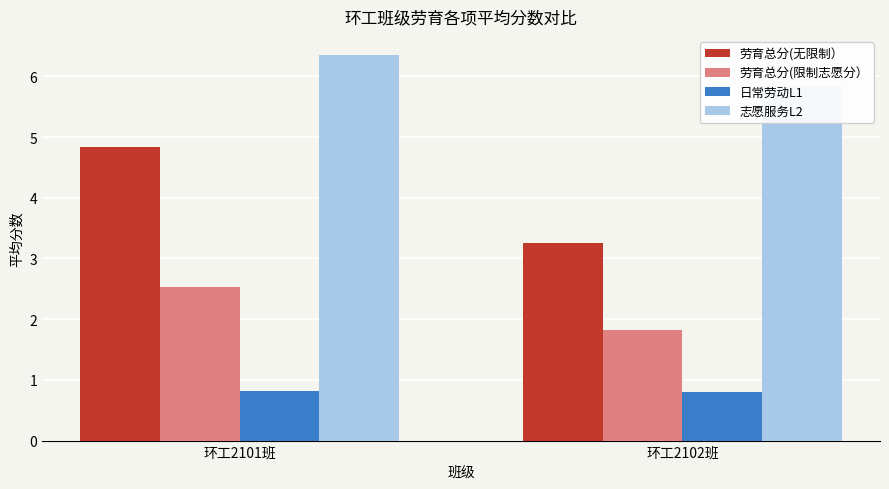

Is the value of 劳育总分(无限制） at 环工2102班 greater than the value of 志愿服务L2 at 环工2101班?

No